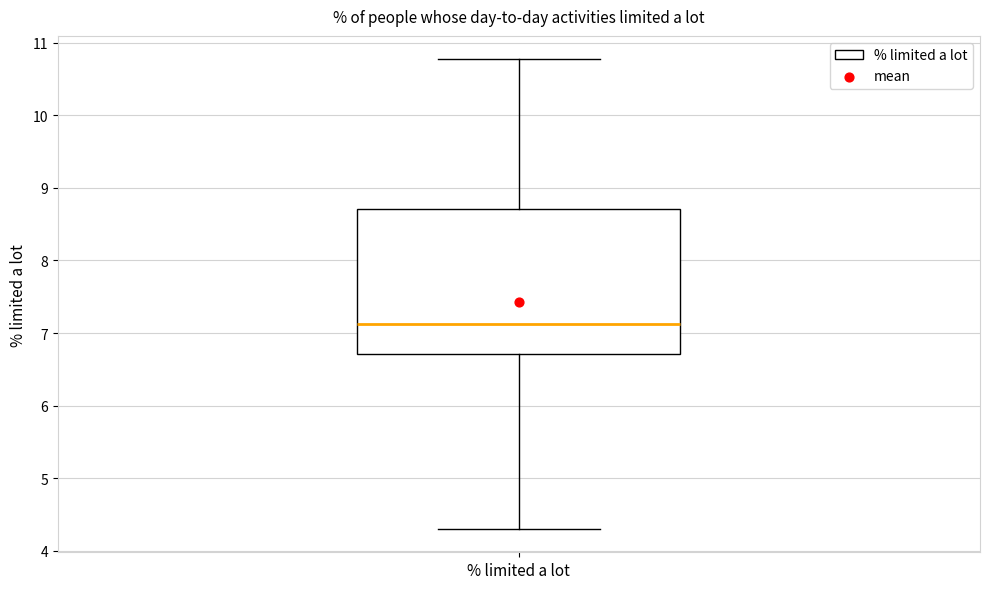

Where does the lower whisker of the box for % limited a lot end on the y-axis? The values are not printed on the chart, so give them approximately, as read against the axis.

4.3